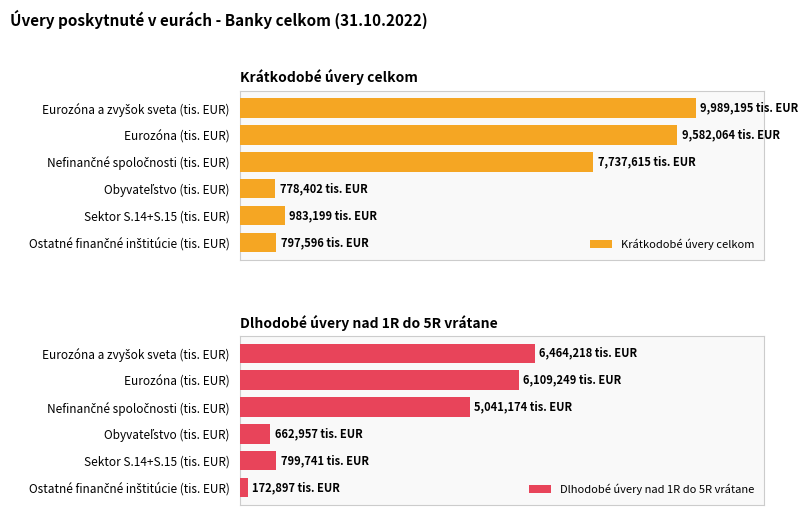

The value of Krátkodobé úvery celkom at Eurozóna a zvyšok sveta (tis. EUR) is 2509418. True or false?

False